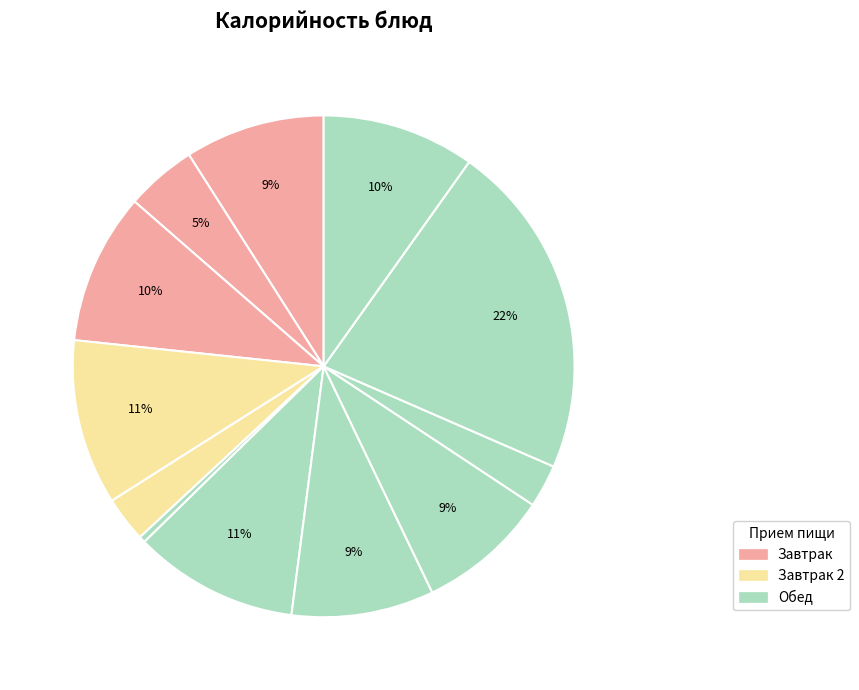

Count the number of slices in the pie.

12